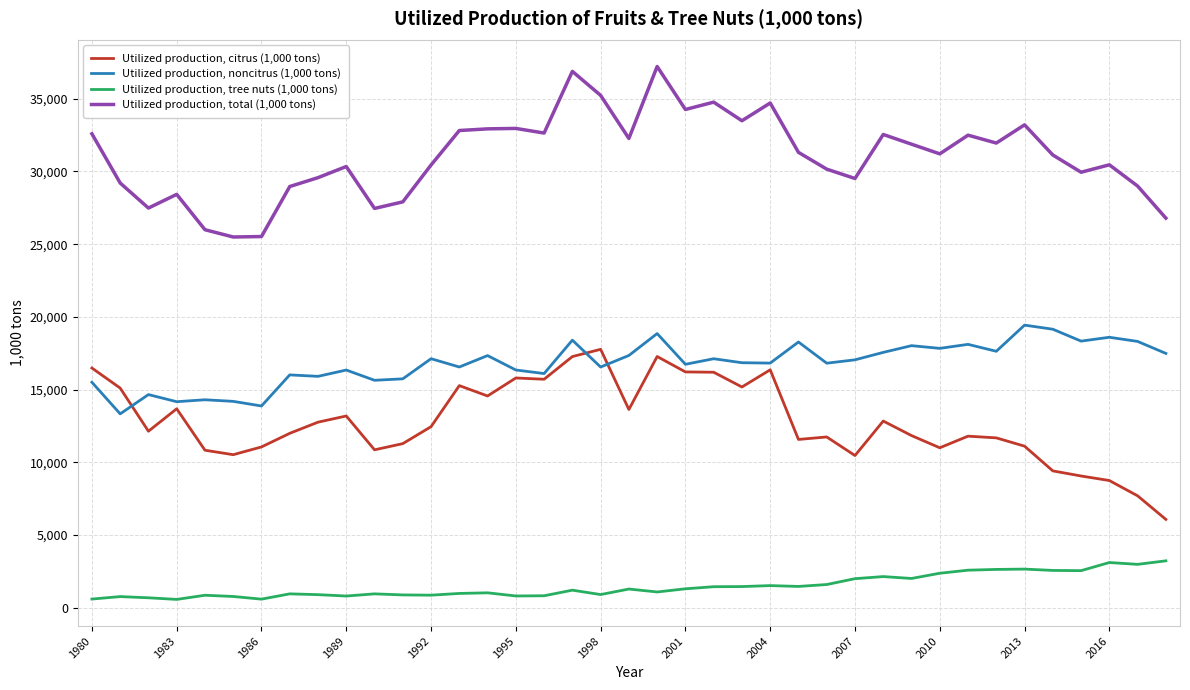

What is the maximum value shown in the chart?

37215.9